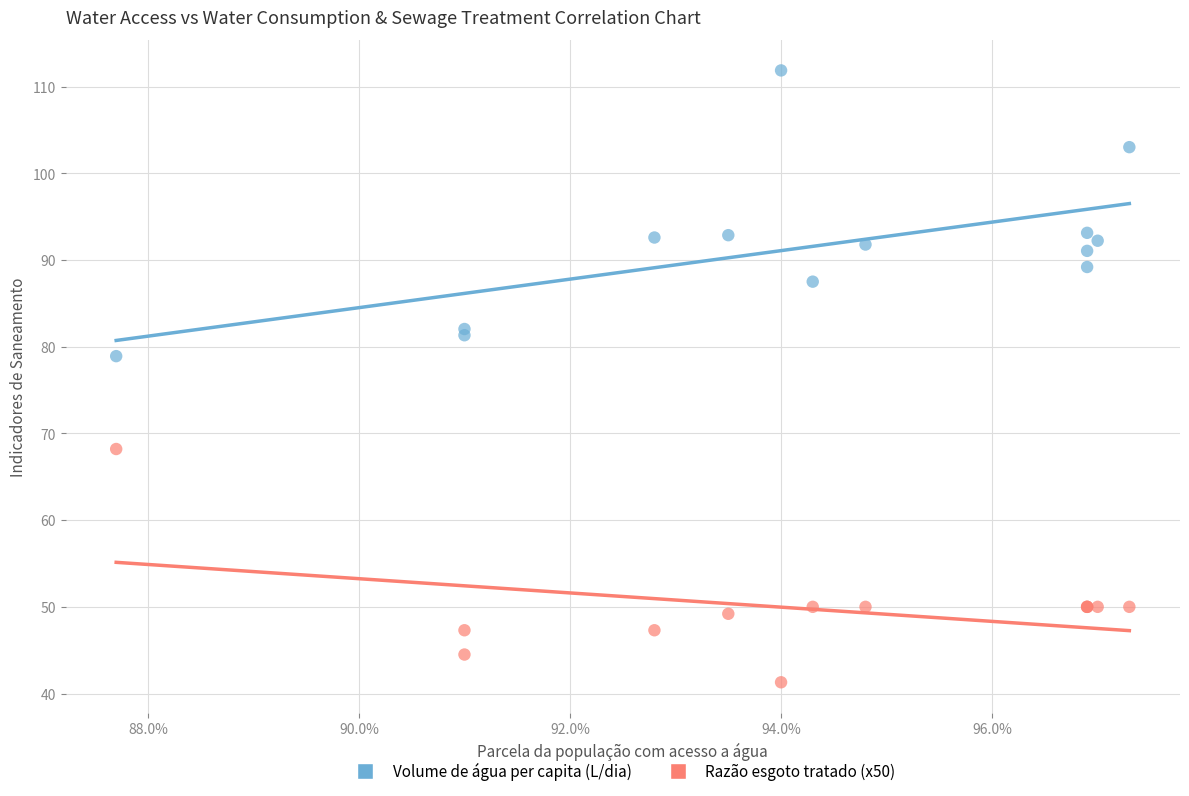

Which series reaches the maximum Y coordinate?

Volume de água per capita (L/dia)